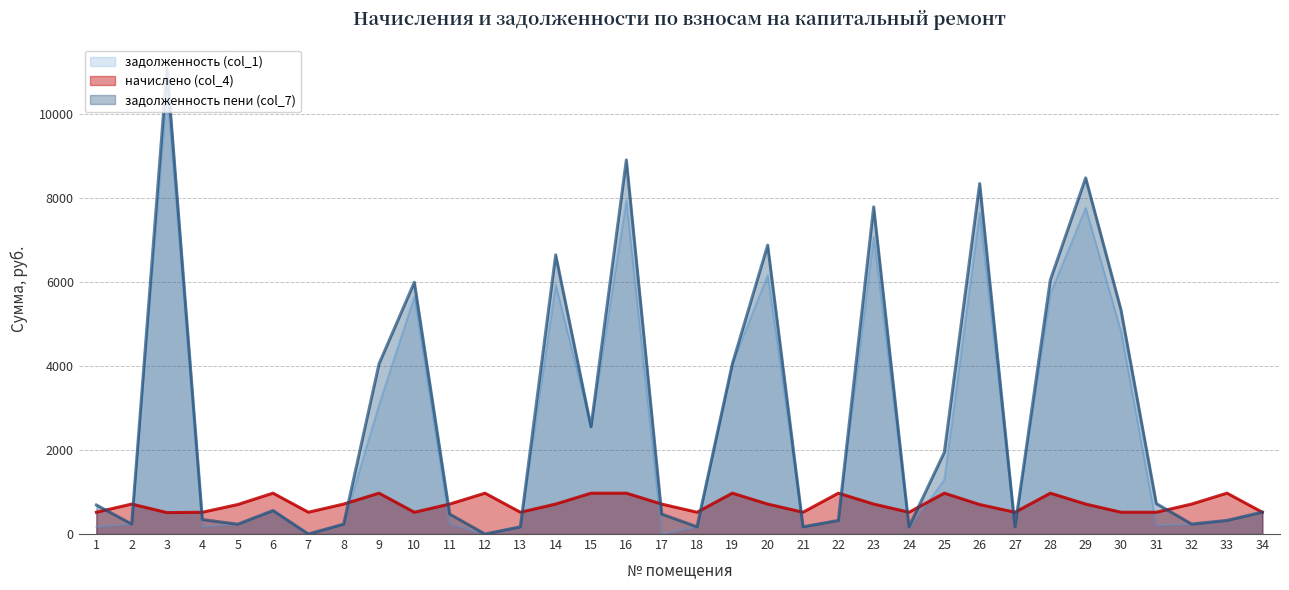

Which series ends up on top after the final intersection of задолженность (col_1) and задолженность пени (col_7)?

задолженность (col_1)